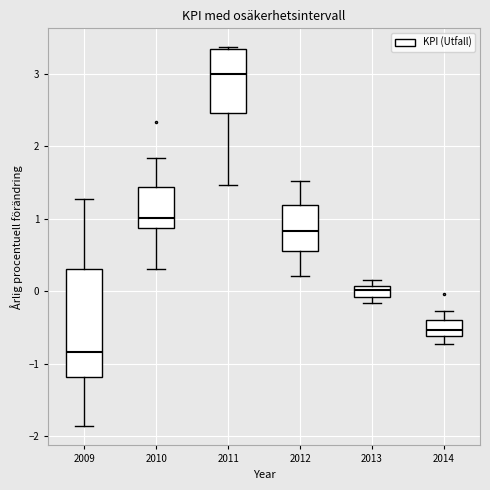

Reading left to right, read every box against the y-axis: the position of its median line, the range the box covers, and the ends of its whiskers. The values are not printed on the chart, so give them approximately, as read against the axis.

2009: median -0.8, box -1.2 to 0.3, whiskers -1.9 to 1.3
2010: median 1.0, box 0.9 to 1.4, whiskers 0.3 to 1.8
2011: median 3.0, box 2.5 to 3.3, whiskers 1.5 to 3.4
2012: median 0.8, box 0.6 to 1.2, whiskers 0.2 to 1.5
2013: median 0.0, box -0.1 to 0.1, whiskers -0.2 to 0.2
2014: median -0.5, box -0.6 to -0.4, whiskers -0.7 to -0.3